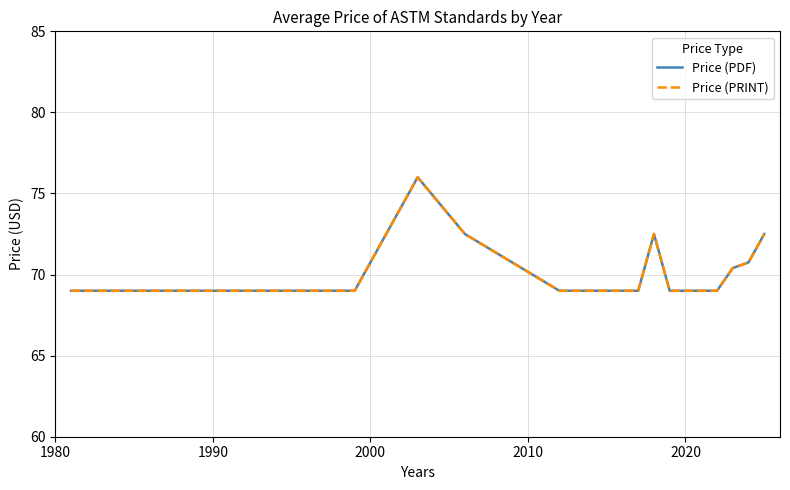

How many lines are shown in the chart?

2